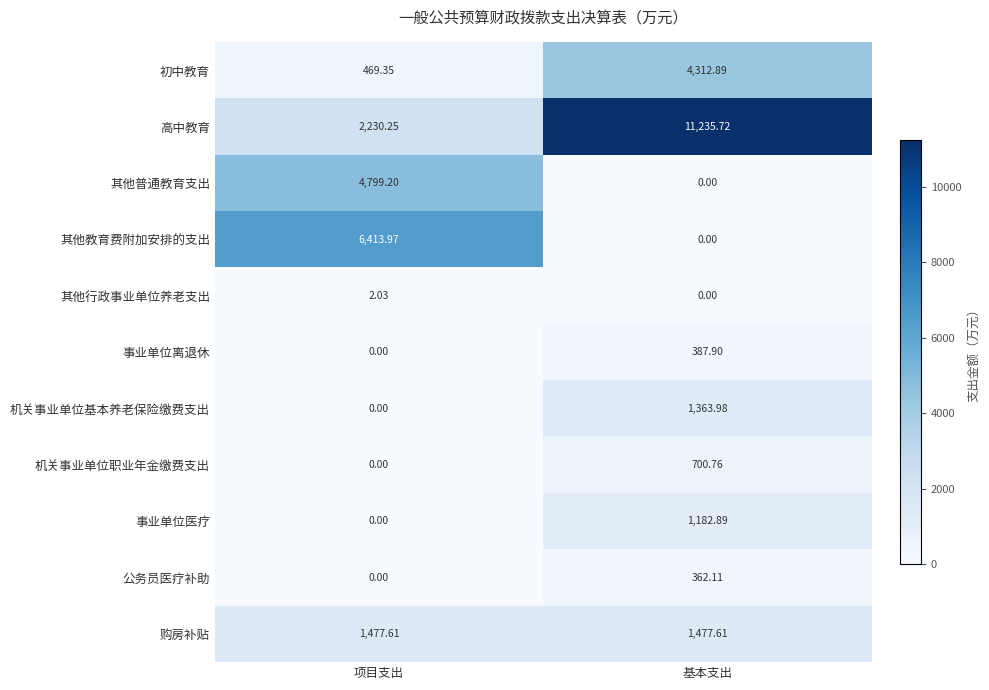

Between 项目支出 and 基本支出, which series saw the biggest shift?

高中教育